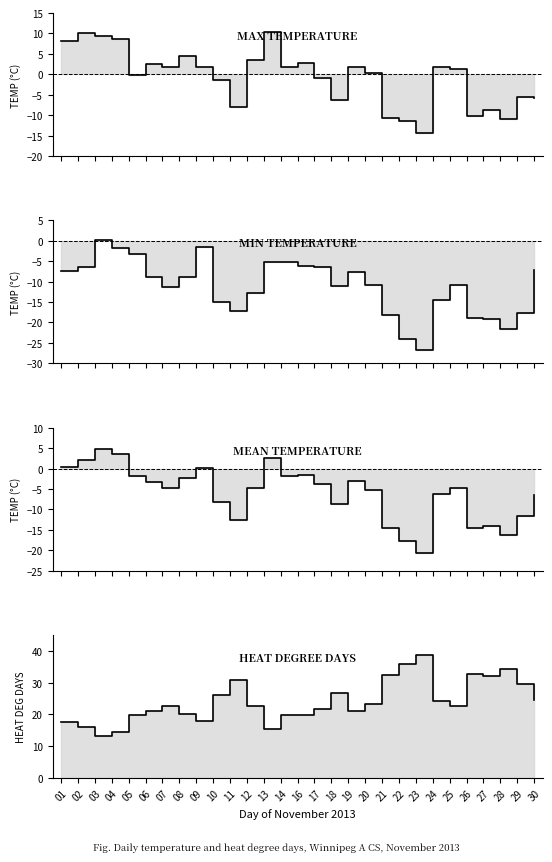

What is the value of the Heat Deg Days (°C) point at the 3rd from the left?

13.2